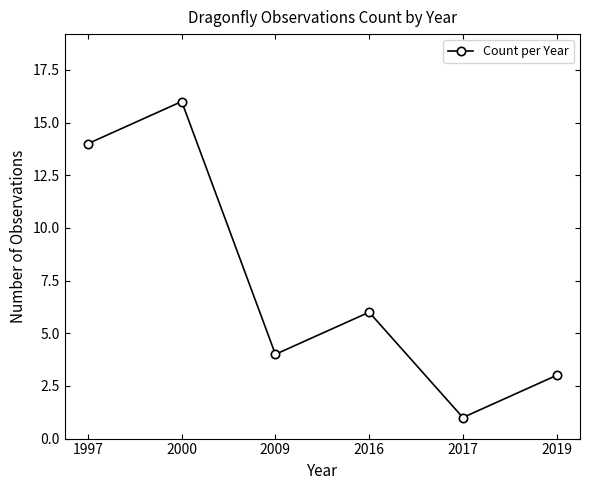

At which category does the chart reach its minimum across all series?

2017